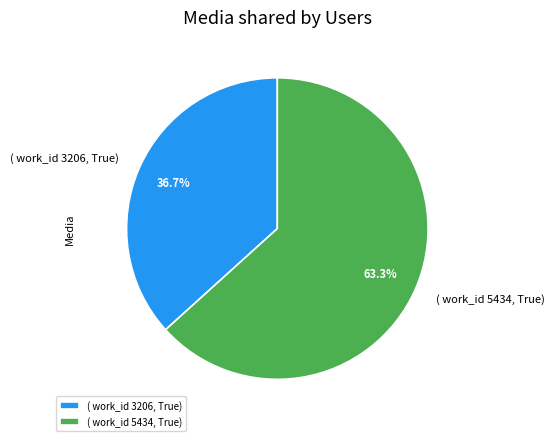

Does ( work_id 5434, True) represent more than half of the total?

Yes